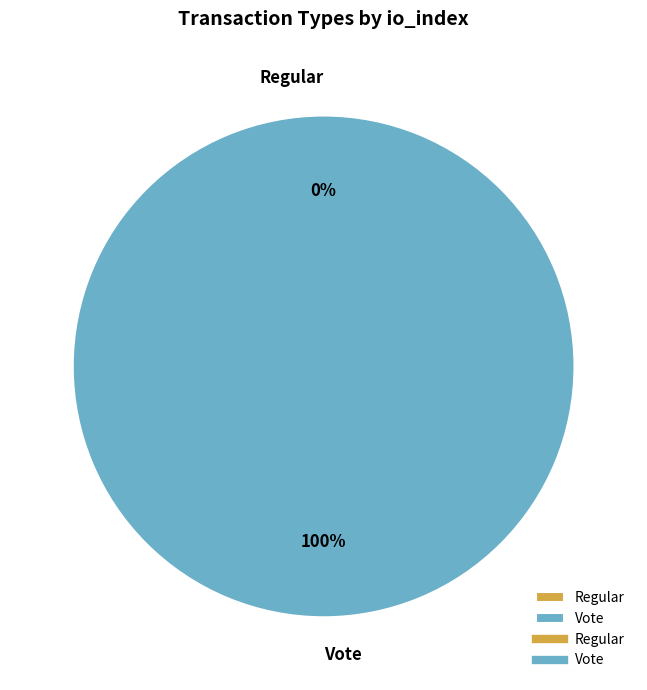

How many segments does this pie chart have?

2